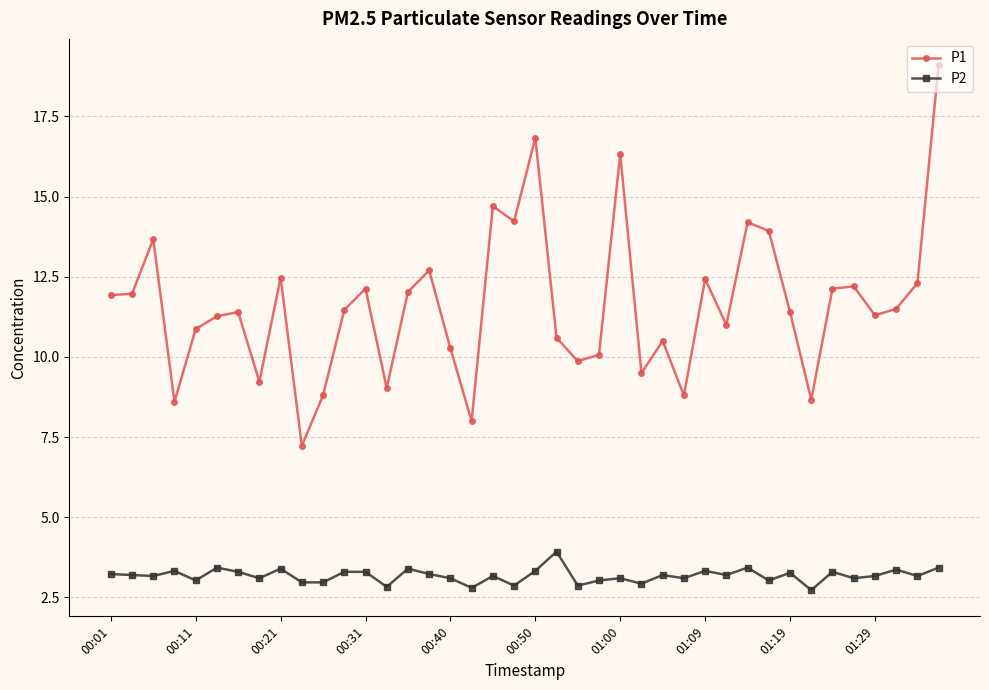

What is the highest value of the P1 series?

19.1